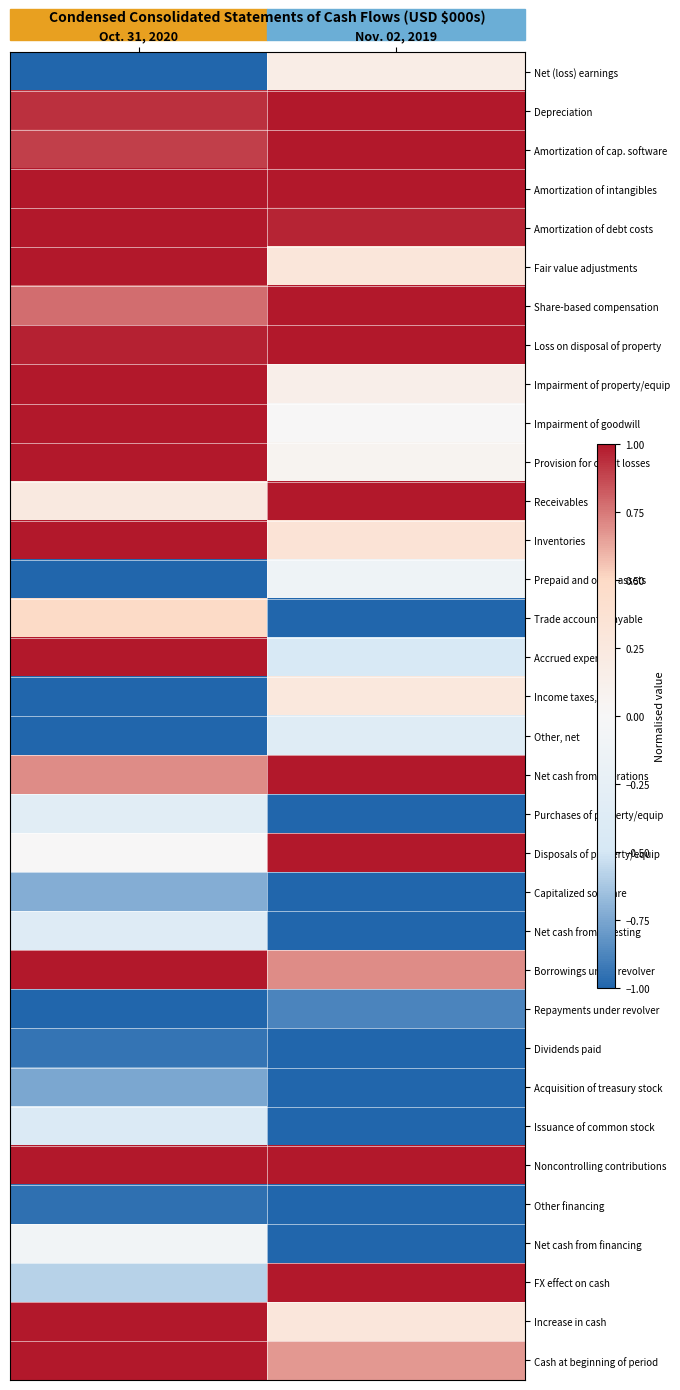

How many categories are shown in the chart?

2